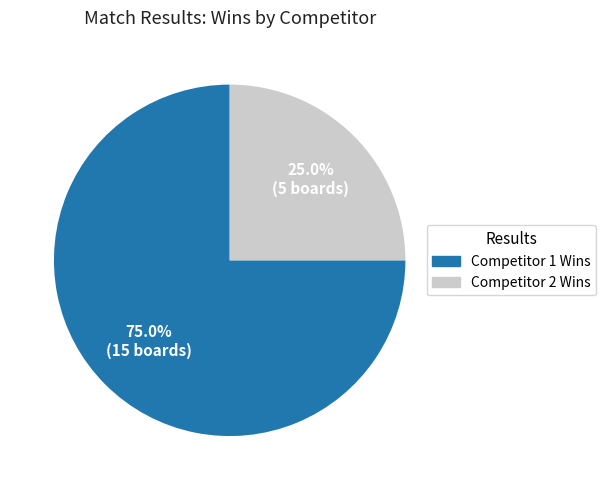

Is there any slice that represents more than half of the pie?

Yes